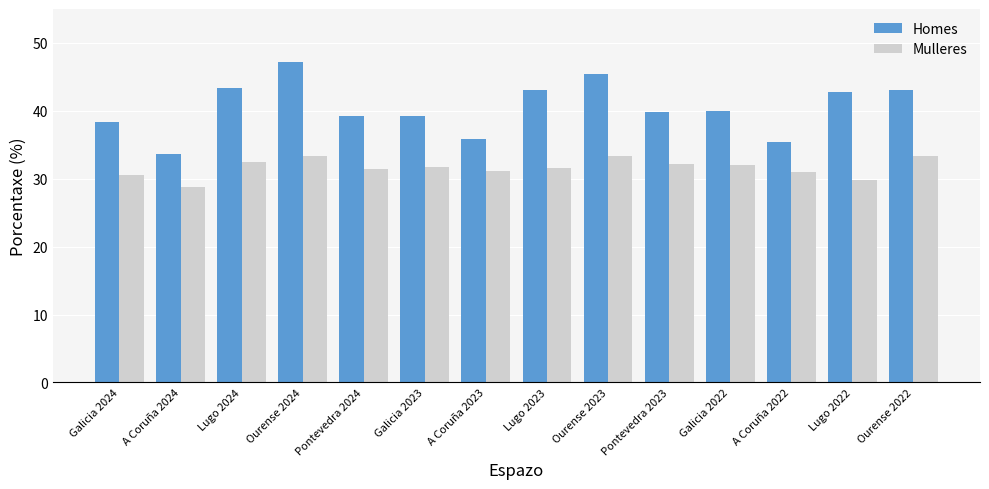

How many bars are there in each group?

2